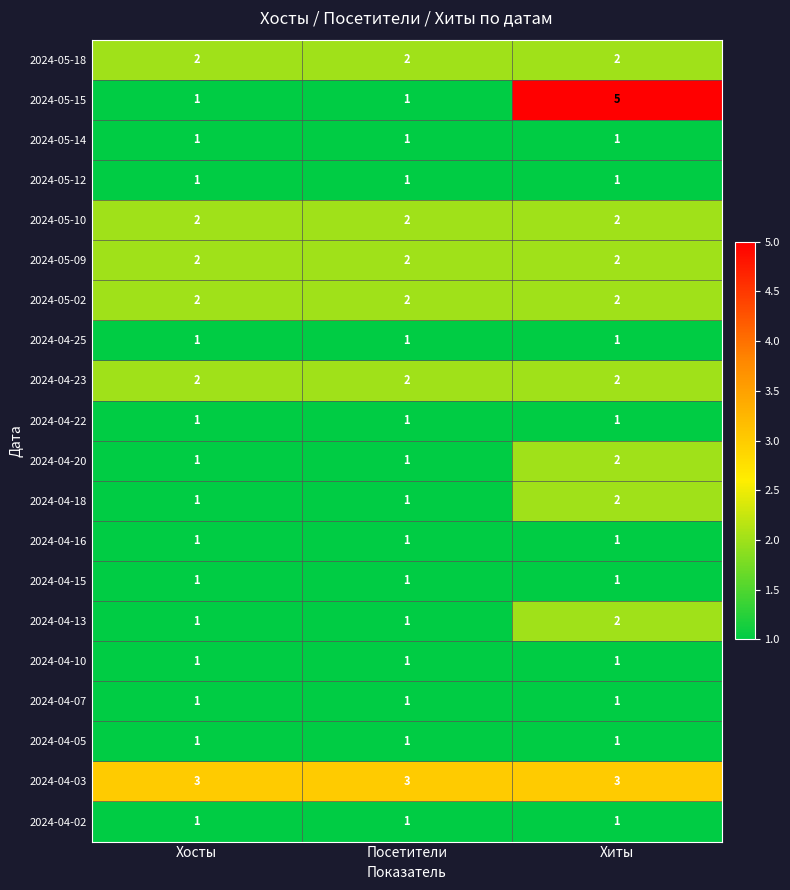

Which series has the largest total across all categories?

2024-04-03